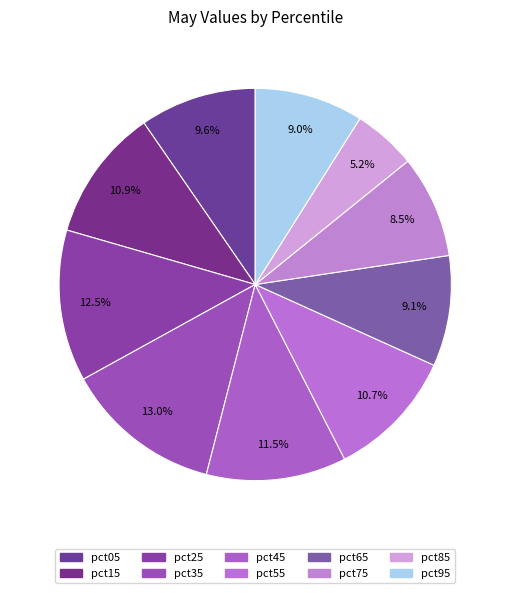

Does pct35 account for over 50% of the chart?

No